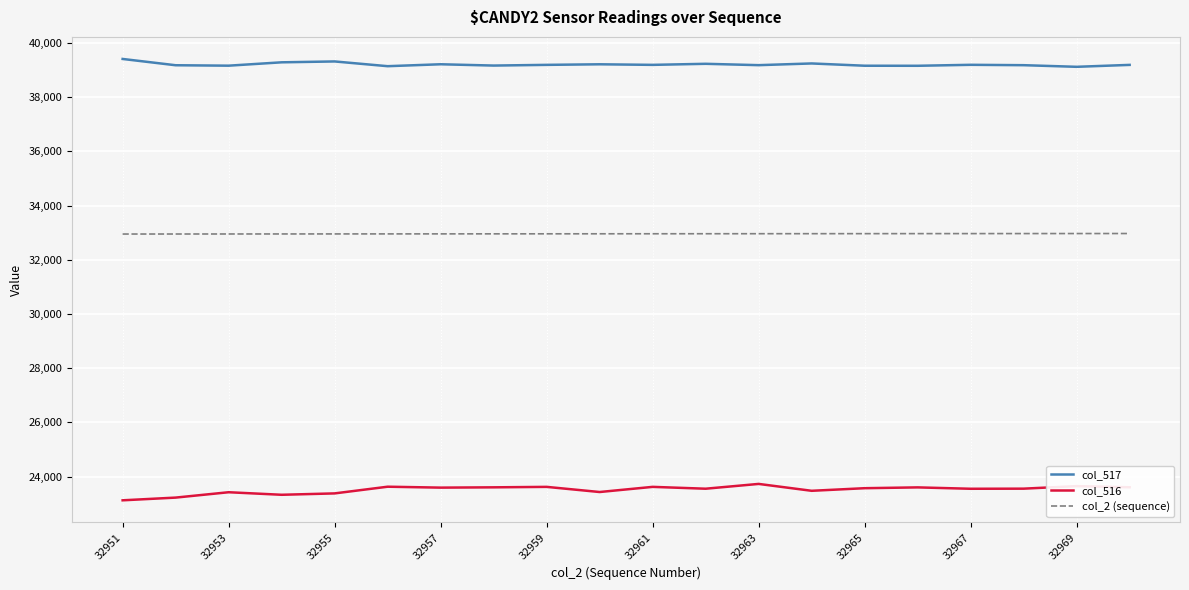

True or false: col_517 and col_2 (sequence) intersect in this chart.

False